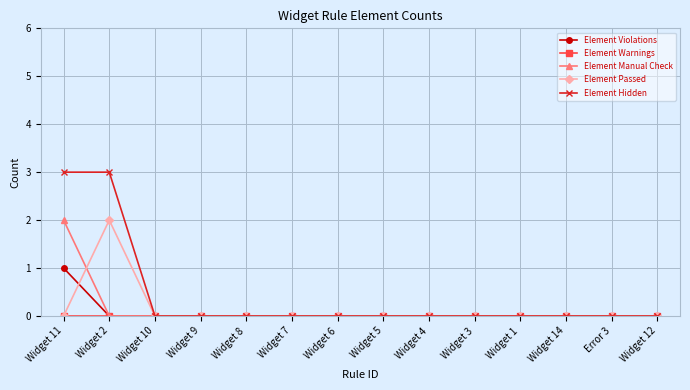

How many distinct data groups are displayed?

5